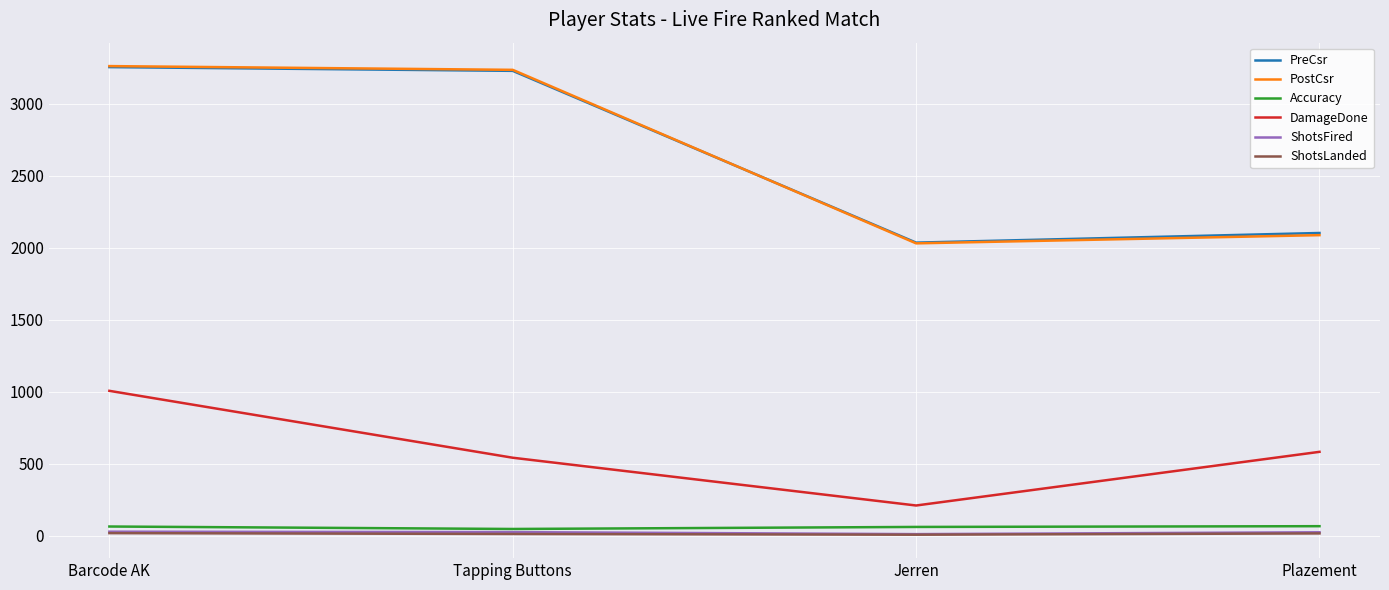

What is the maximum value shown in the chart?

3263.0